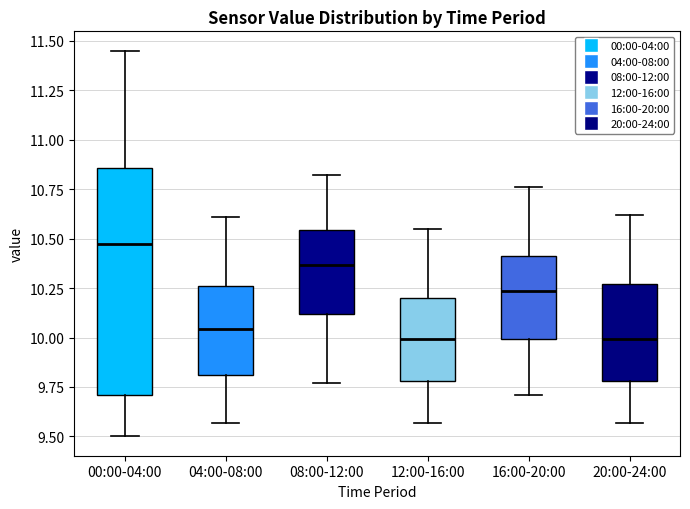

Reading left to right, read every box against the y-axis: the position of its median line, the range the box covers, and the ends of its whiskers. The values are not printed on the chart, so give them approximately, as read against the axis.

00:00-04:00: median 10.50, box 9.70 to 10.85, whiskers 9.50 to 11.45
04:00-08:00: median 10.05, box 9.80 to 10.25, whiskers 9.55 to 10.60
08:00-12:00: median 10.35, box 10.10 to 10.55, whiskers 9.75 to 10.80
12:00-16:00: median 10.00, box 9.80 to 10.20, whiskers 9.55 to 10.55
16:00-20:00: median 10.25, box 10.00 to 10.40, whiskers 9.70 to 10.75
20:00-24:00: median 10.00, box 9.80 to 10.25, whiskers 9.55 to 10.60